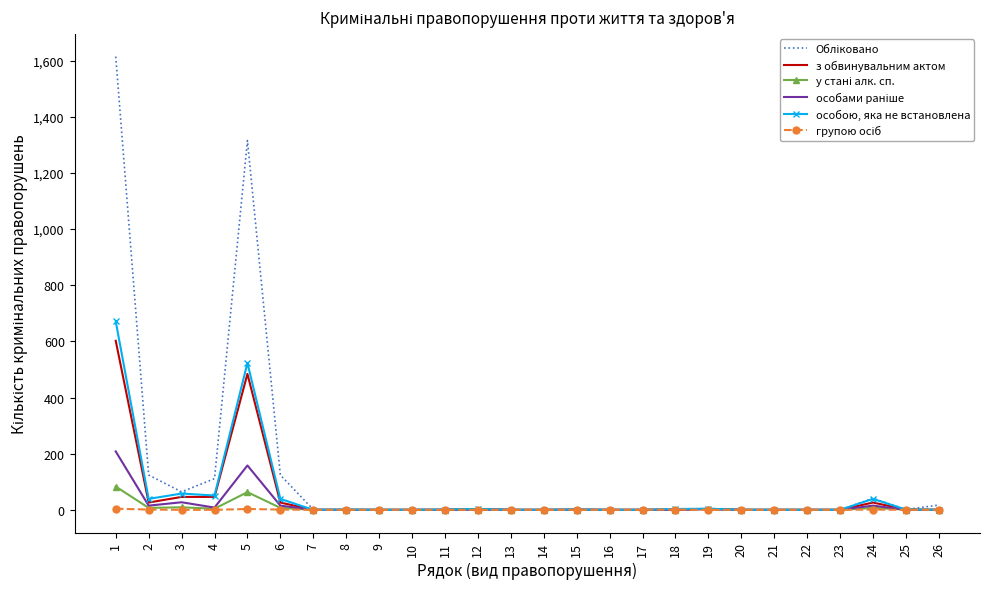

What is the maximum value for з обвинувальним актом?

602